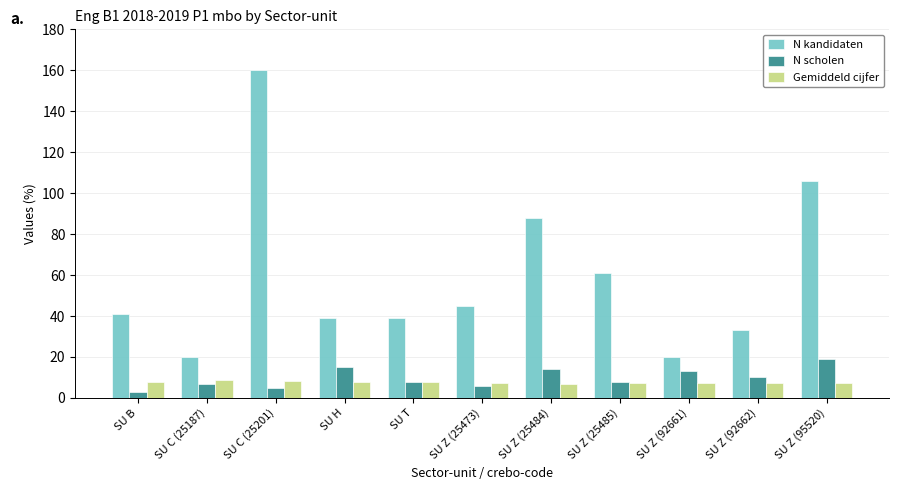

What is the spread (max minus min) of values at SU Z (92661)?

12.9